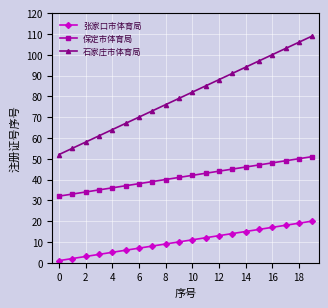

What is the difference between the maximum and minimum values in the 张家口市体育局 series?

19